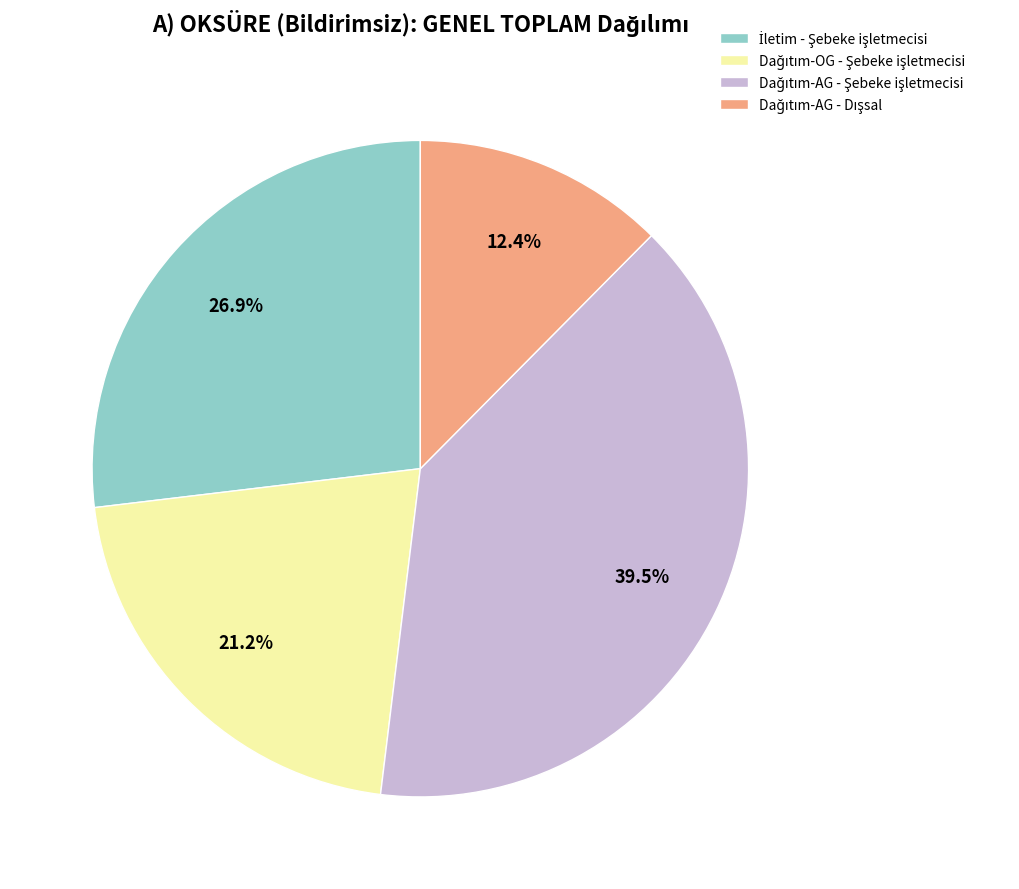

Is there any slice that represents more than half of the pie?

No